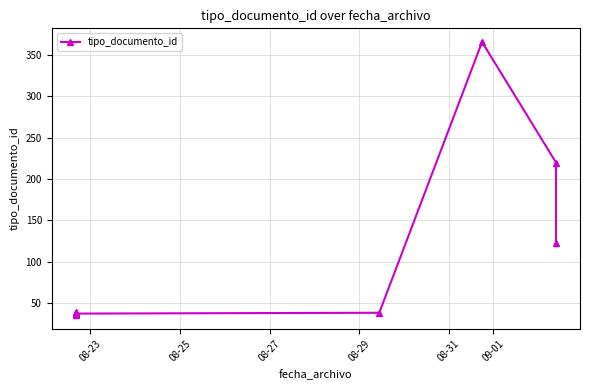

What is the difference between the maximum and minimum values?

331